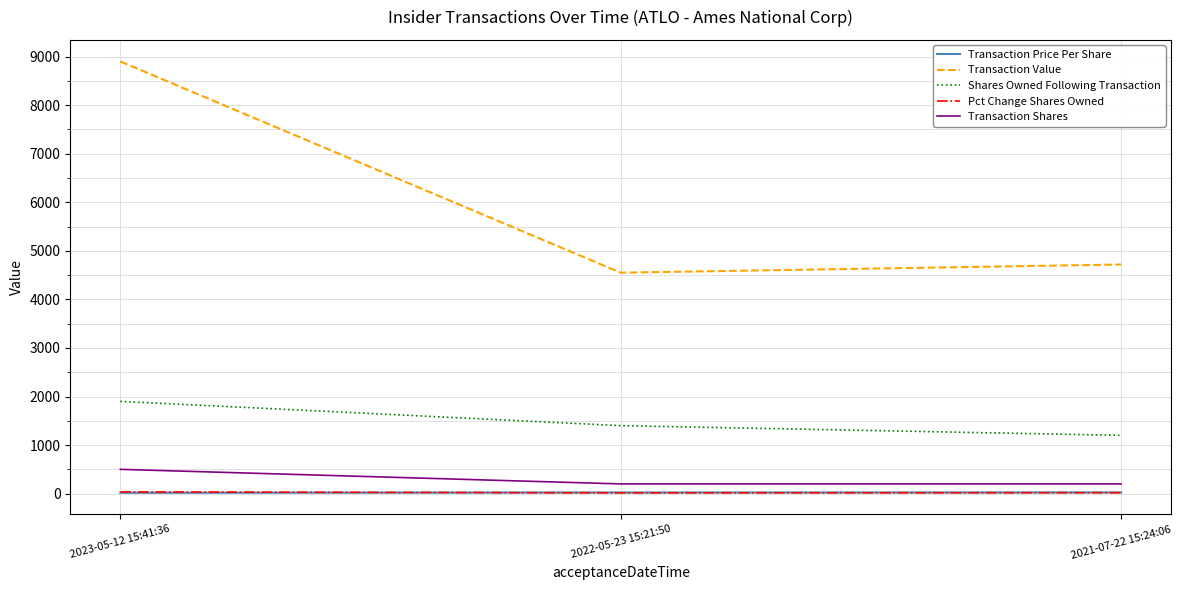

The value of Transaction Shares at 2021-07-22 15:24:06 is 200.0. True or false?

True